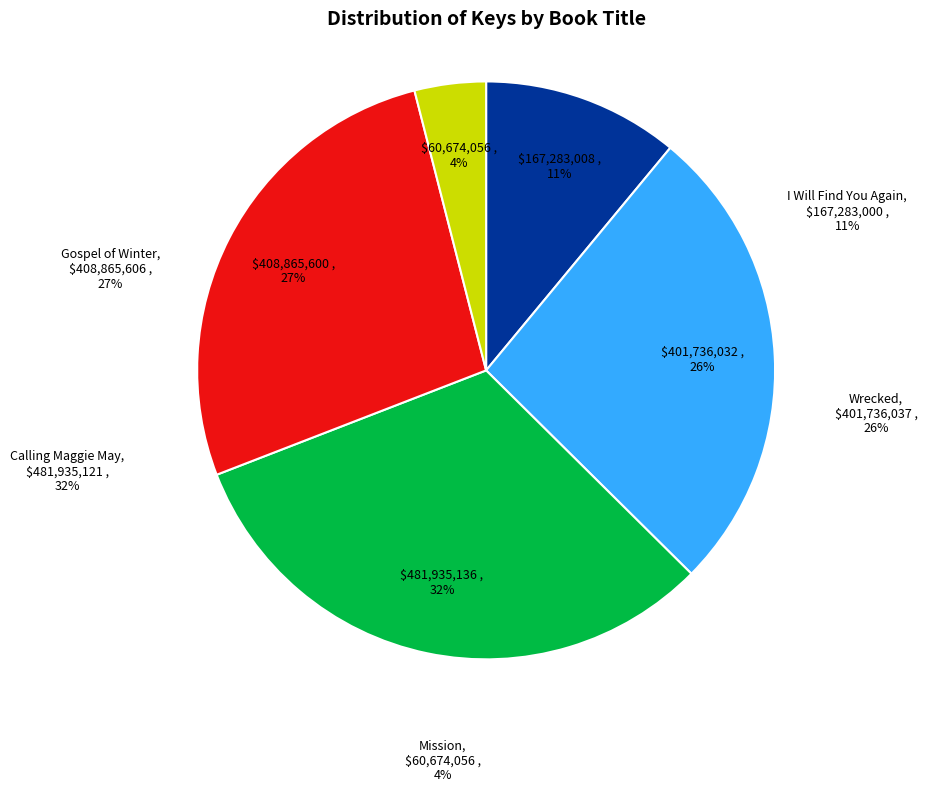

To the nearest percent, what is the average slice percentage?

20%